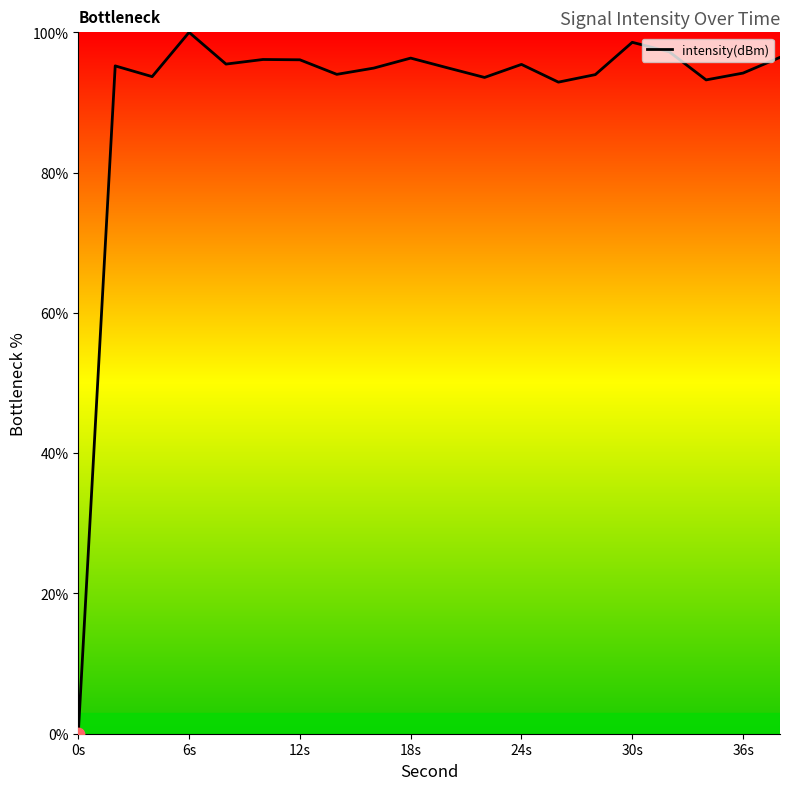

What is the maximum value shown in the chart?

100.0